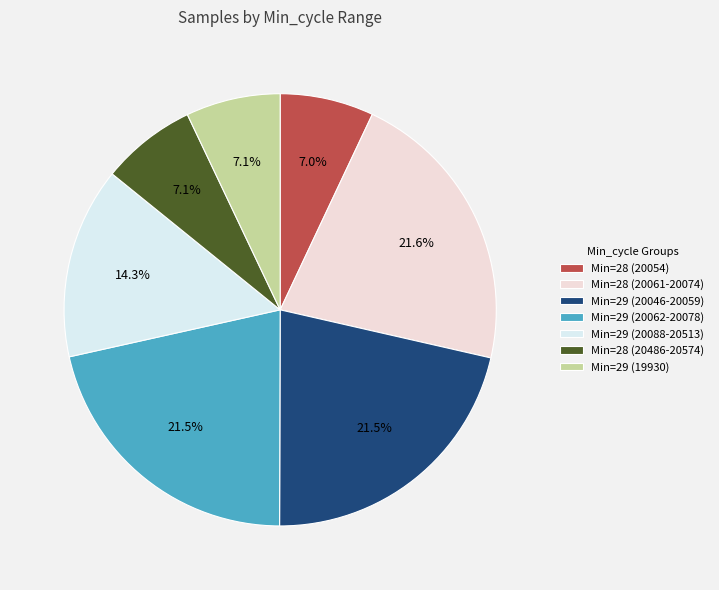

How many slices are in this pie chart?

7